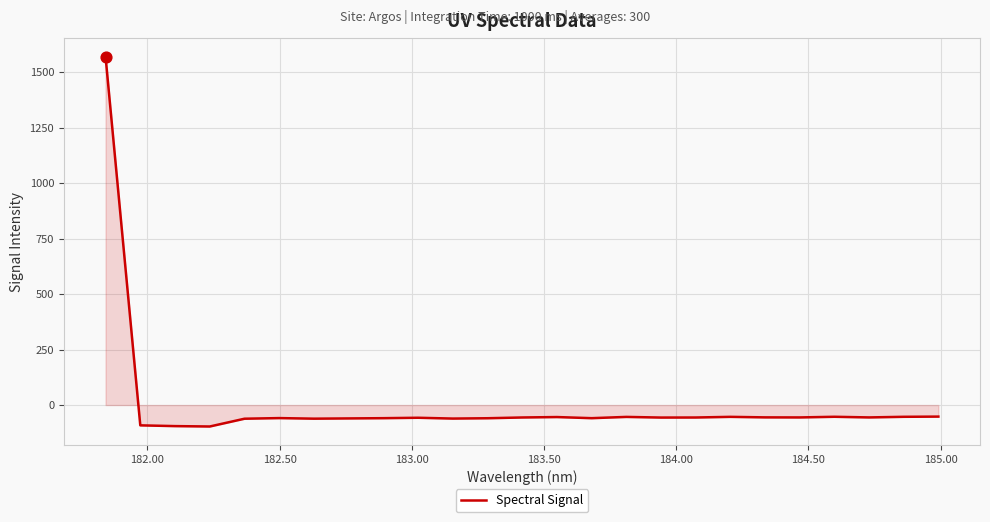

What is the difference between the maximum and minimum values?

1668.3